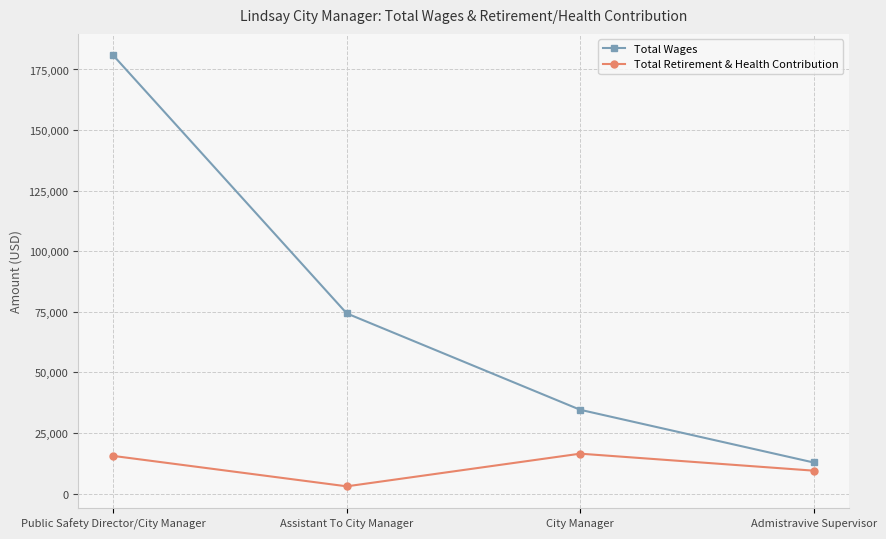

What is the label of the 1st point from the right?

Admistravive Supervisor